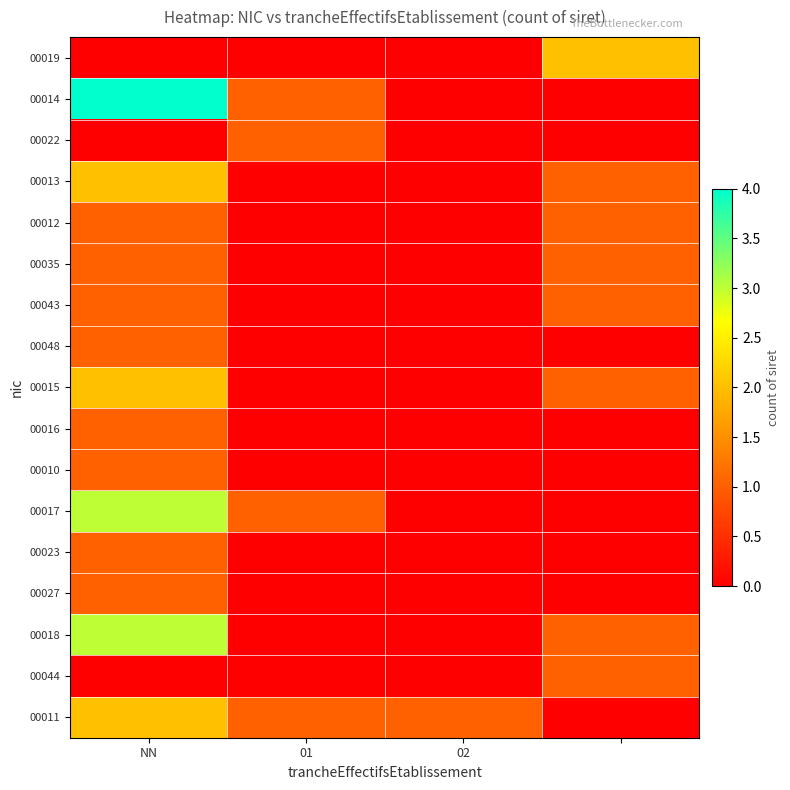

List the series in order of their peak value, lowest first.

00022, 00012, 00035, 00043, 00048, 00016, 00010, 00023, 00027, 00044, 00019, 00013, 00015, 00011, 00017, 00018, 00014